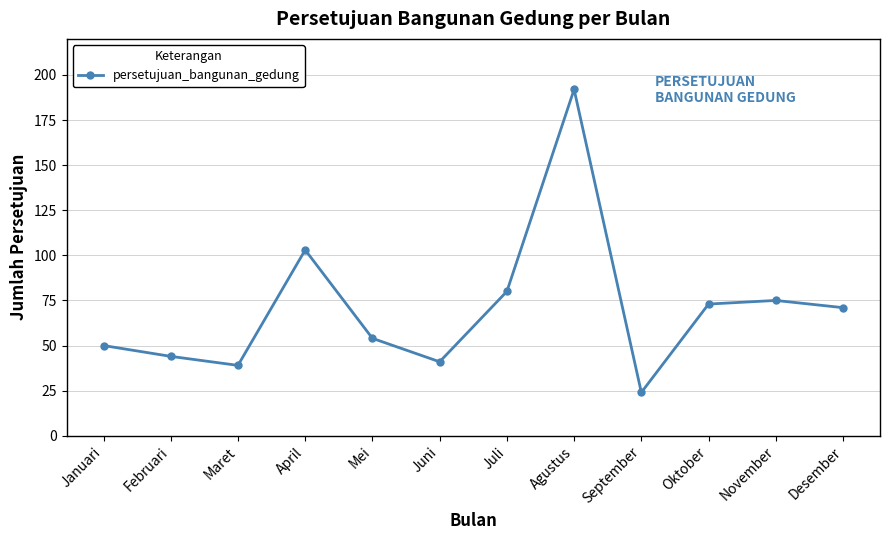

True or false: the data shows 273 at Agustus.

False